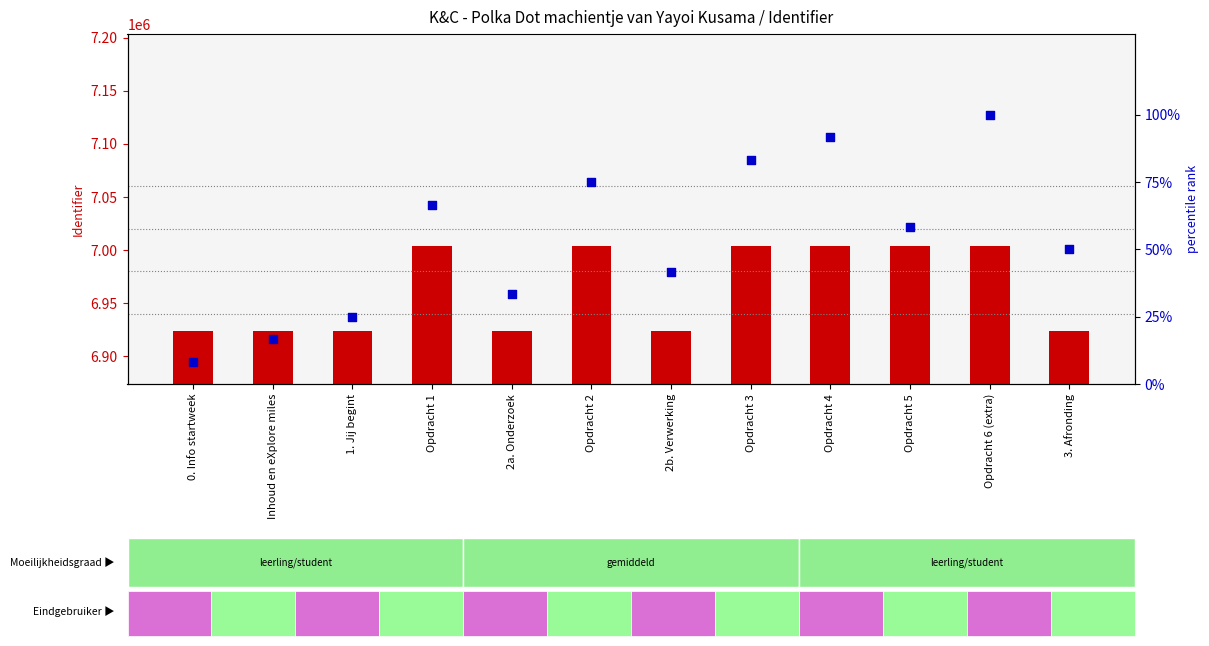

What is the total value across all series at 1. Jij begint?

6923938.0